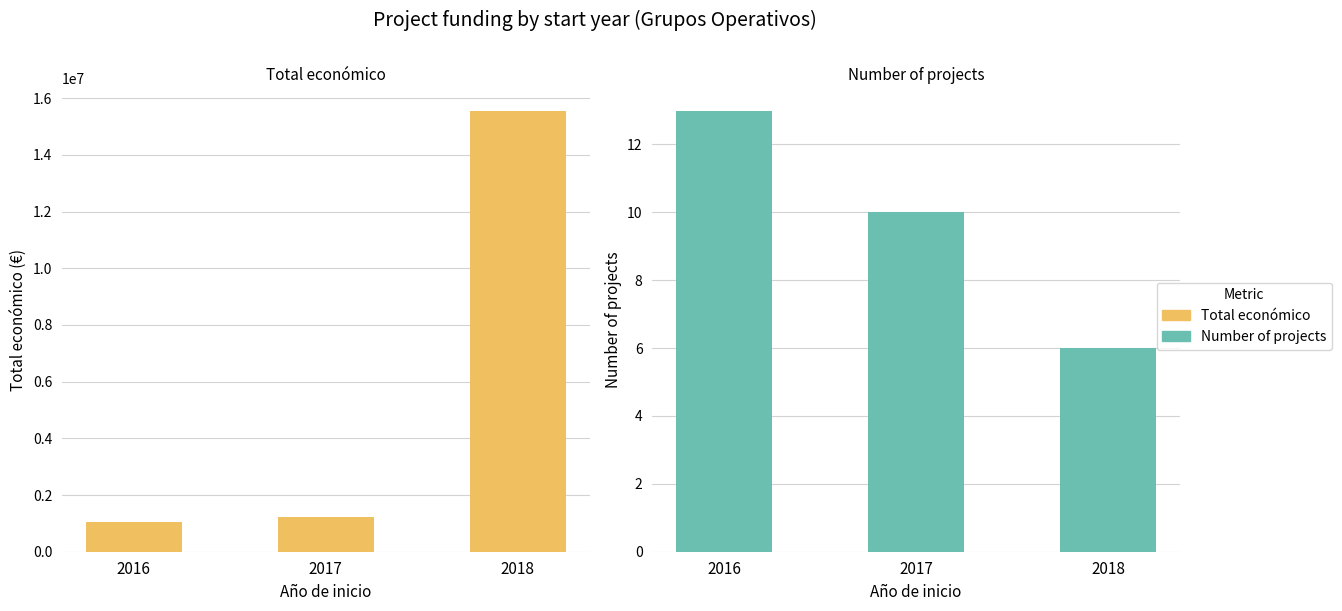

Rank the series at 2016 from lowest to highest value.

Number of projects, Total económico